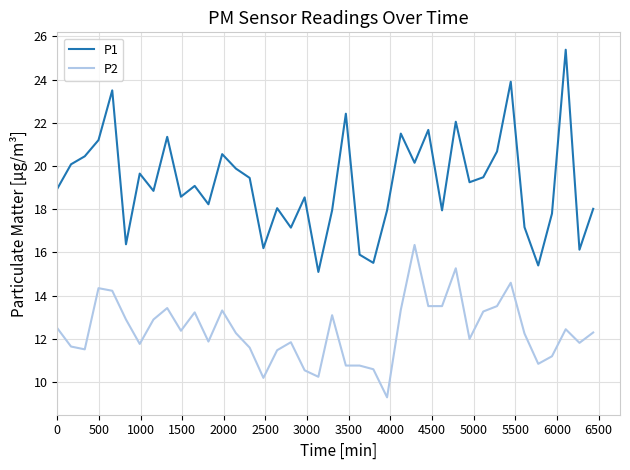

What is the minimum value for P1?

15.1